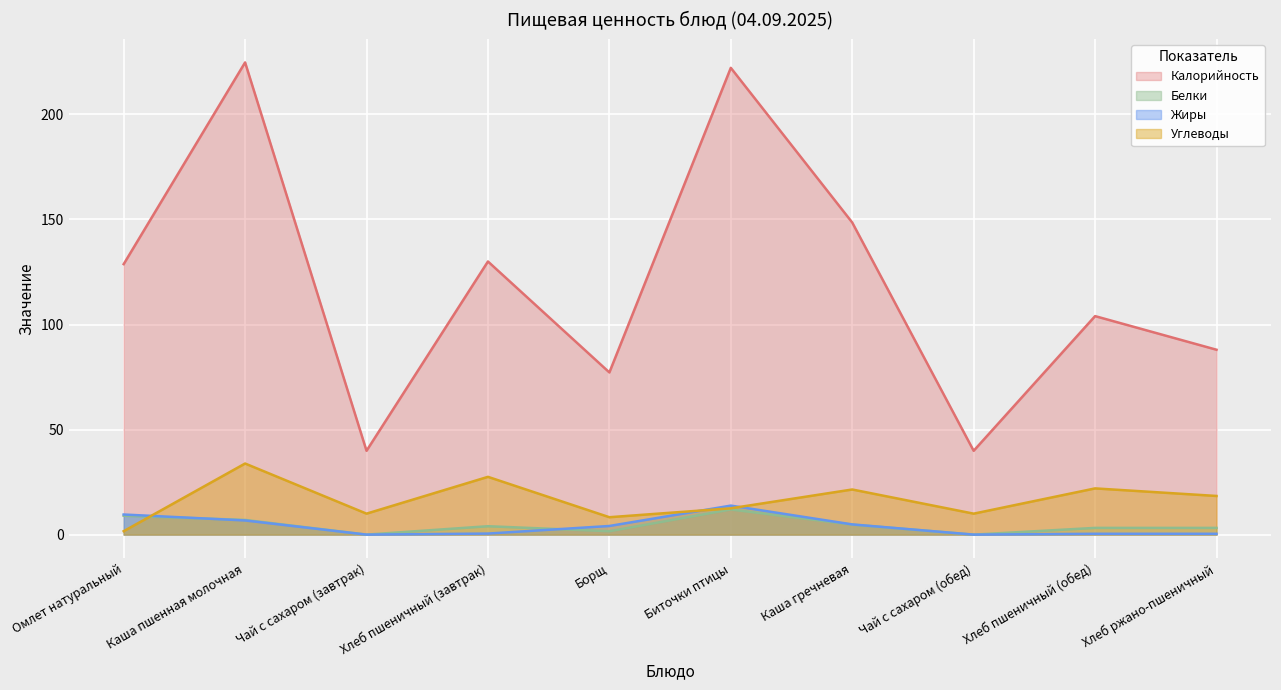

At which category is the sum across all series the highest?

Каша пшенная молочная